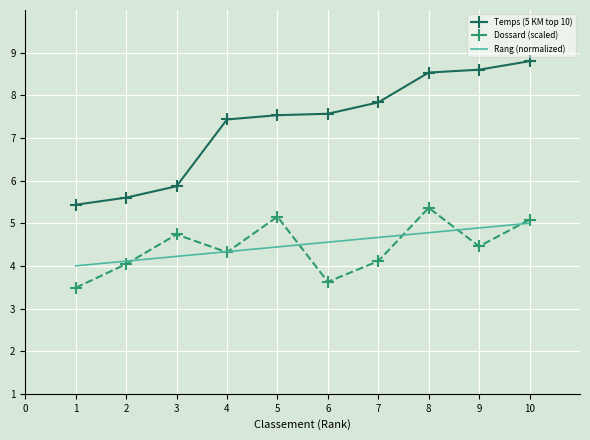

What is the total value across all series at 1?

12.9